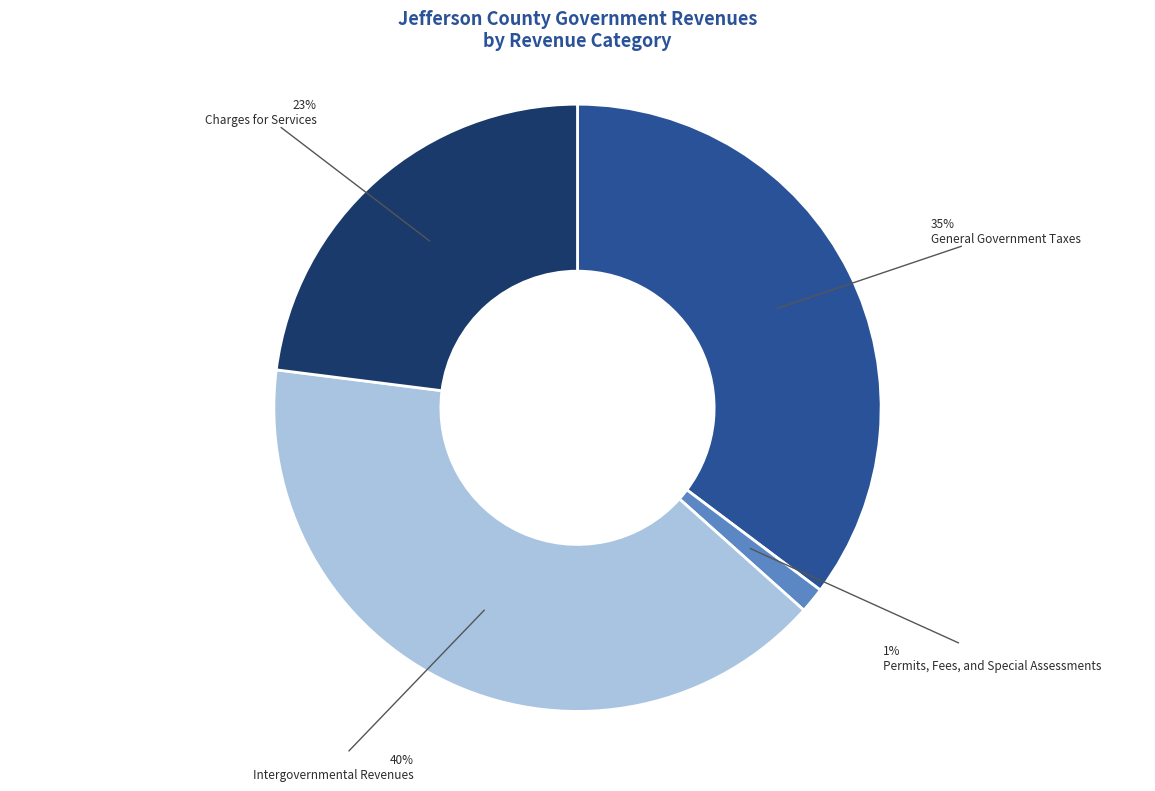

Is there any slice that represents more than half of the pie?

No